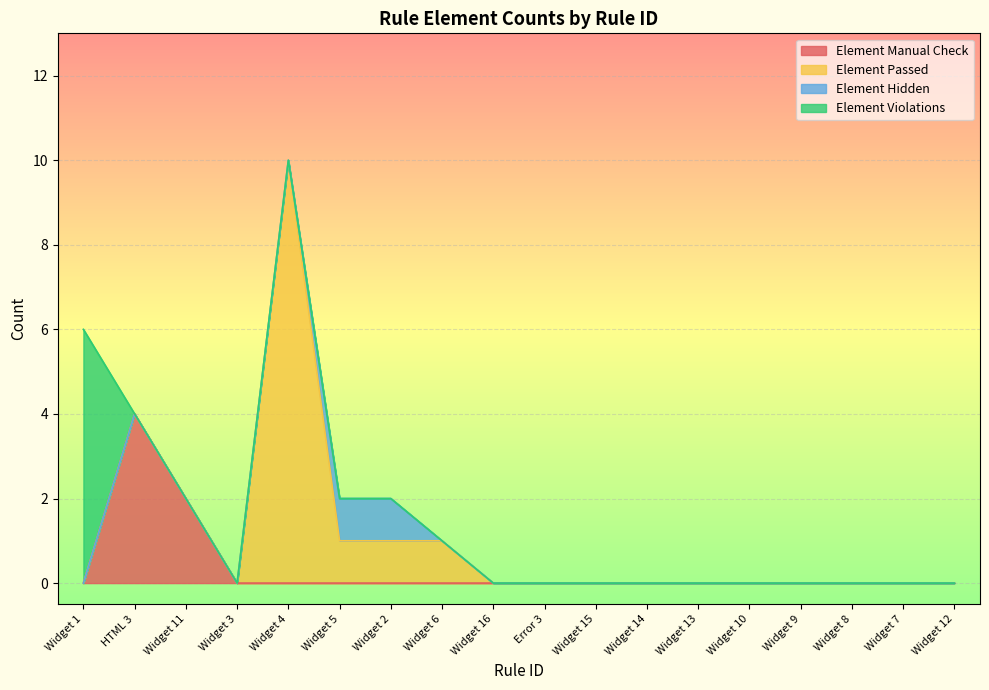

In Element Manual Check, how many points are higher than both neighbors (excluding endpoints)?

1